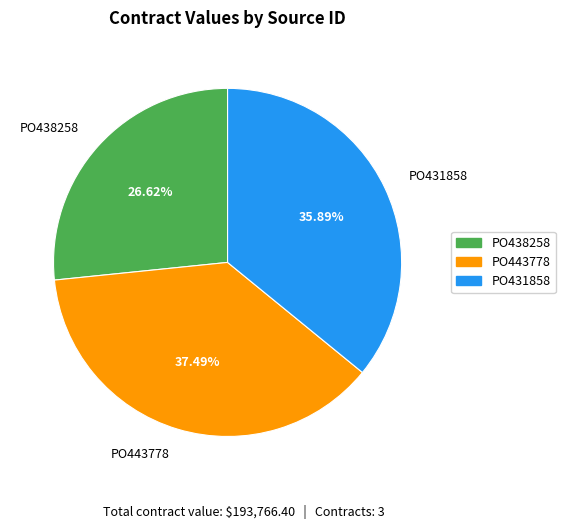

What percentage is the PO438258 slice, to the nearest percent?

27%